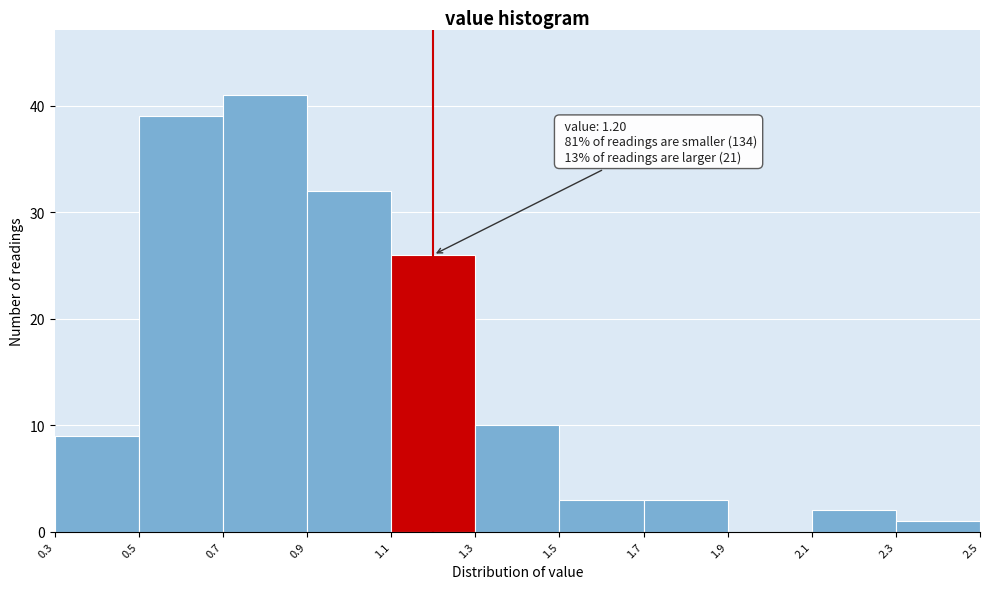

Which range on the x-axis has the tallest bar?

0.7 to 0.9